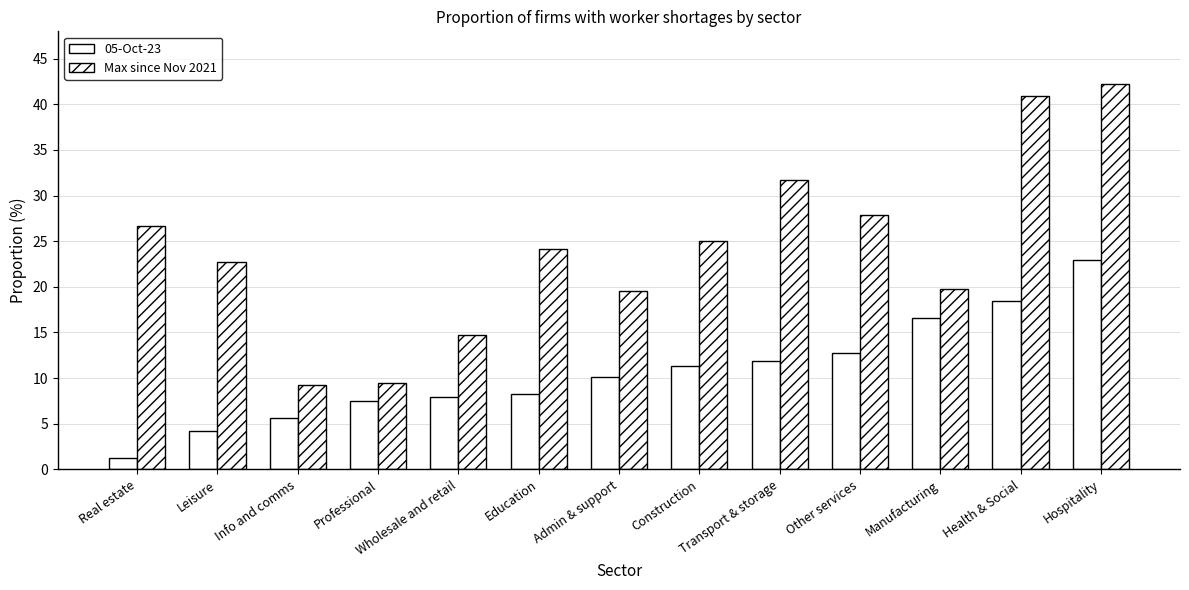

How many categories are shown in the chart?

13